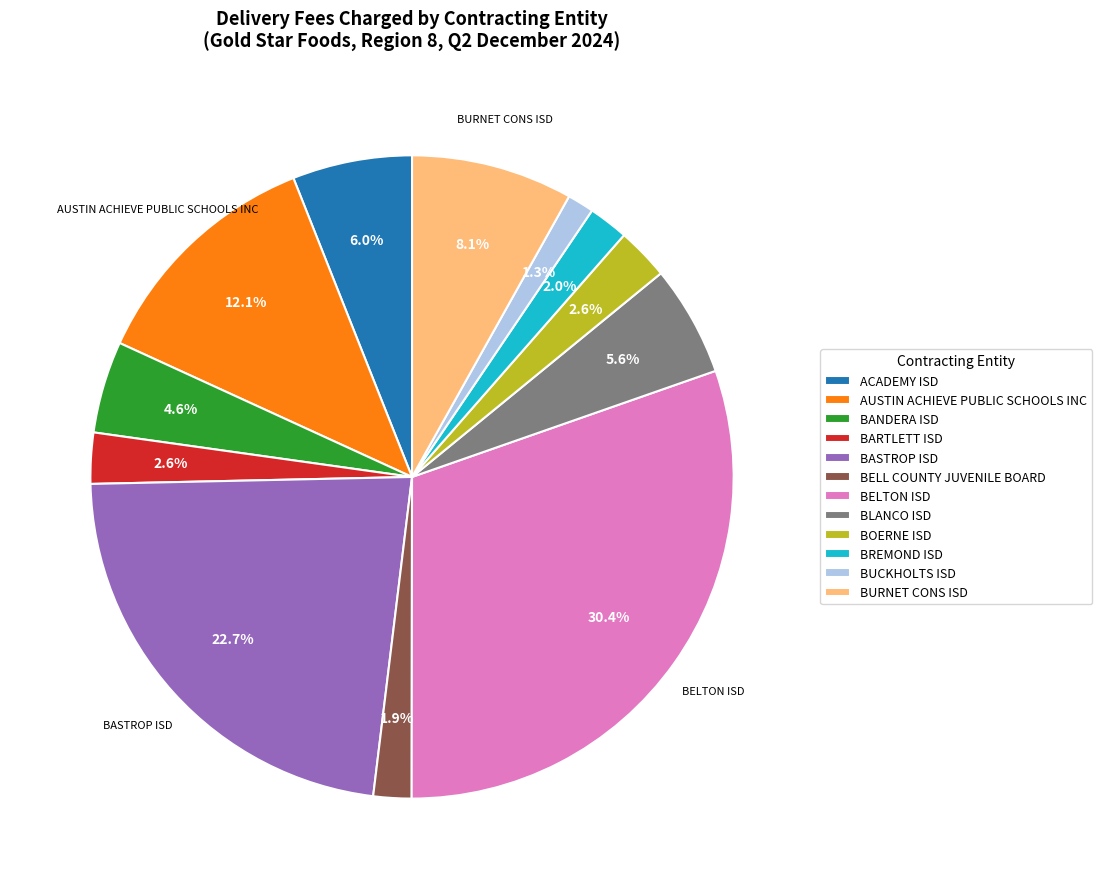

Which has a higher value, BANDERA ISD or BLANCO ISD?

BLANCO ISD